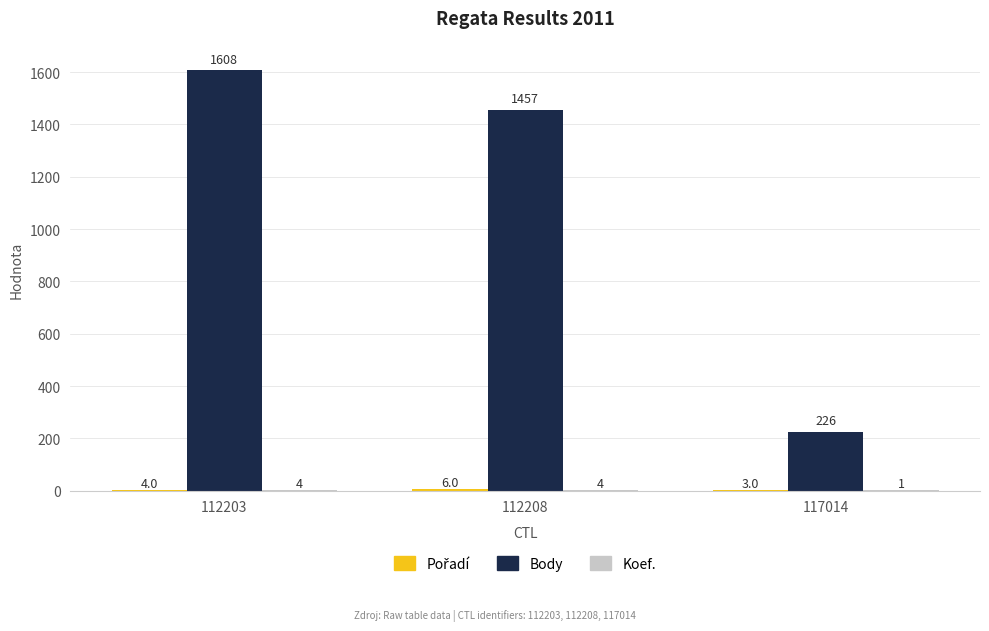

Which category has the highest value across all series?

112203